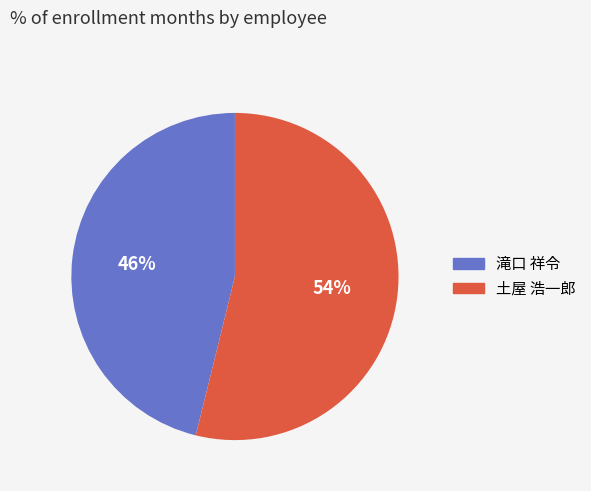

Is there a majority slice in this chart?

Yes